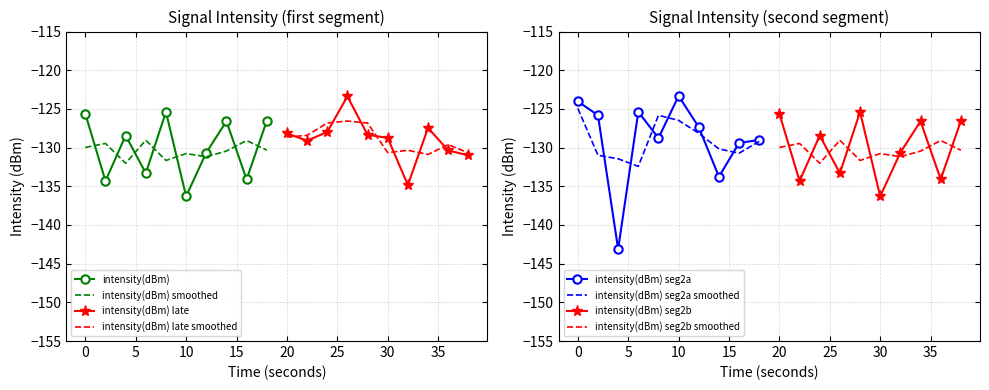

Reading left to right, what are all the values shown in this chart?

0=-125.6	1=-134.3	2=-128.4	3=-133.3	4=-125.4	5=-136.3	6=-130.6	7=-126.6	8=-134.1	9=-126.6	10=-128.2	11=-129.1	12=-128.0	13=-123.4	14=-128.3	15=-128.7	16=-134.8	17=-127.5	18=-130.4	19=-131.0